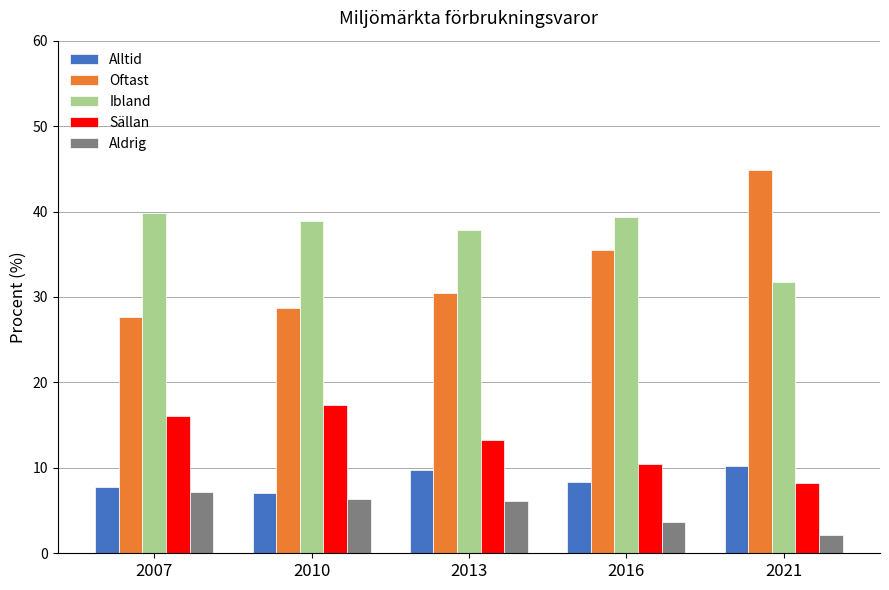

Is it true that Alltid equals 12.4 at 2010?

False